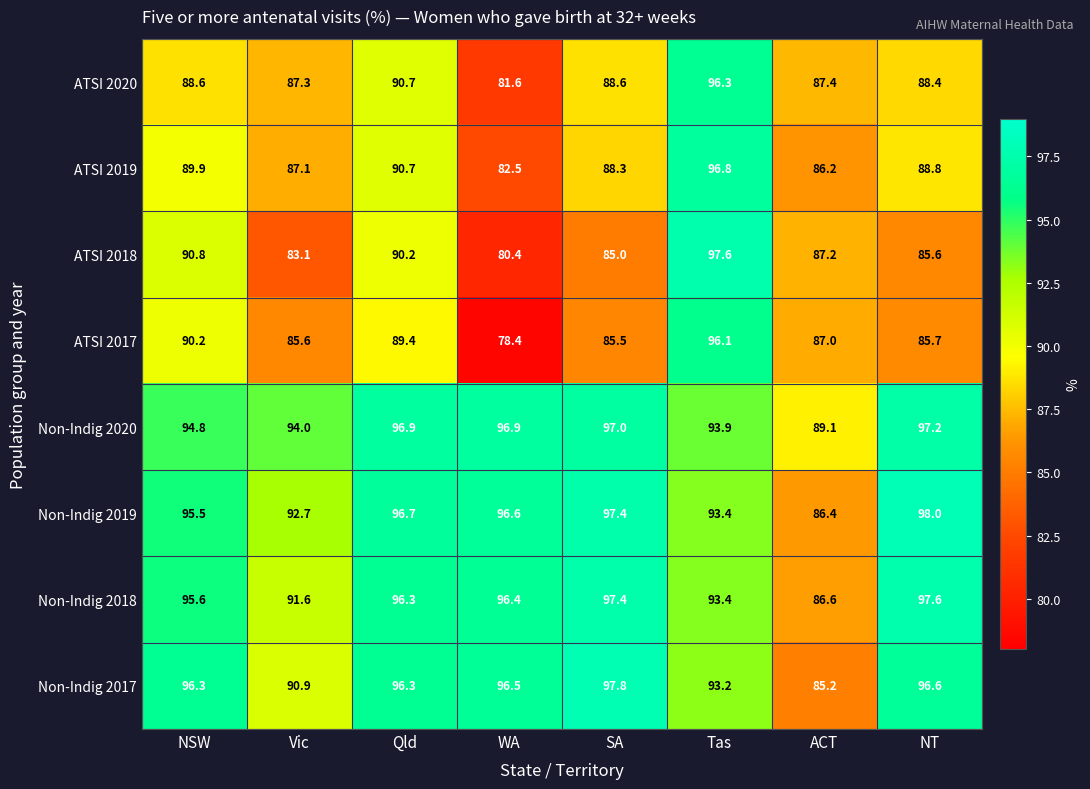

What is the difference between the highest and lowest values at SA?

12.8